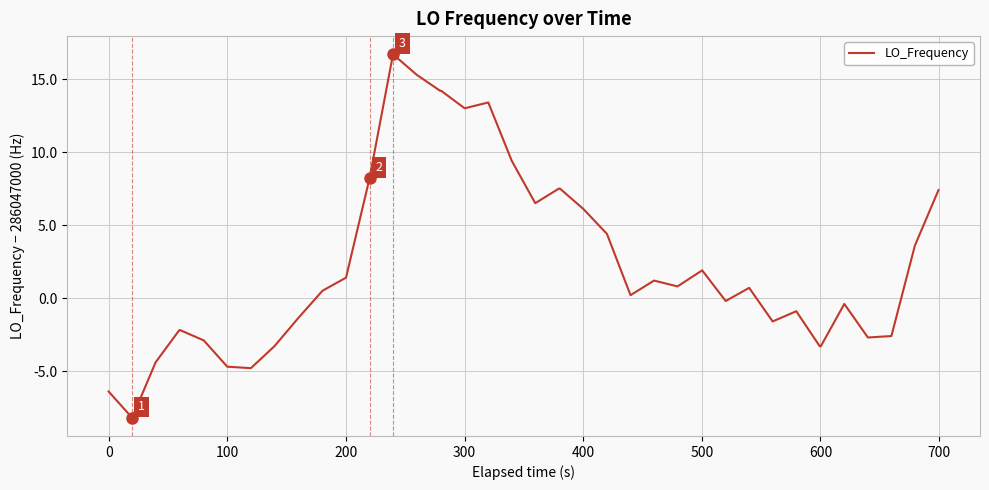

What is the minimum value shown in the chart?

-8.2